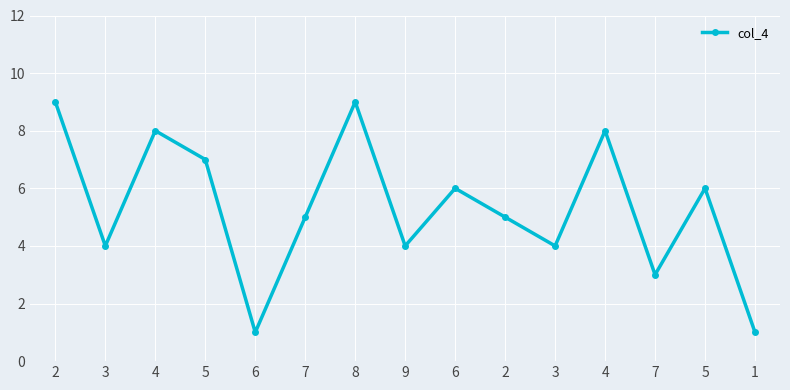

Is this an area chart (filled region under the line)?

No